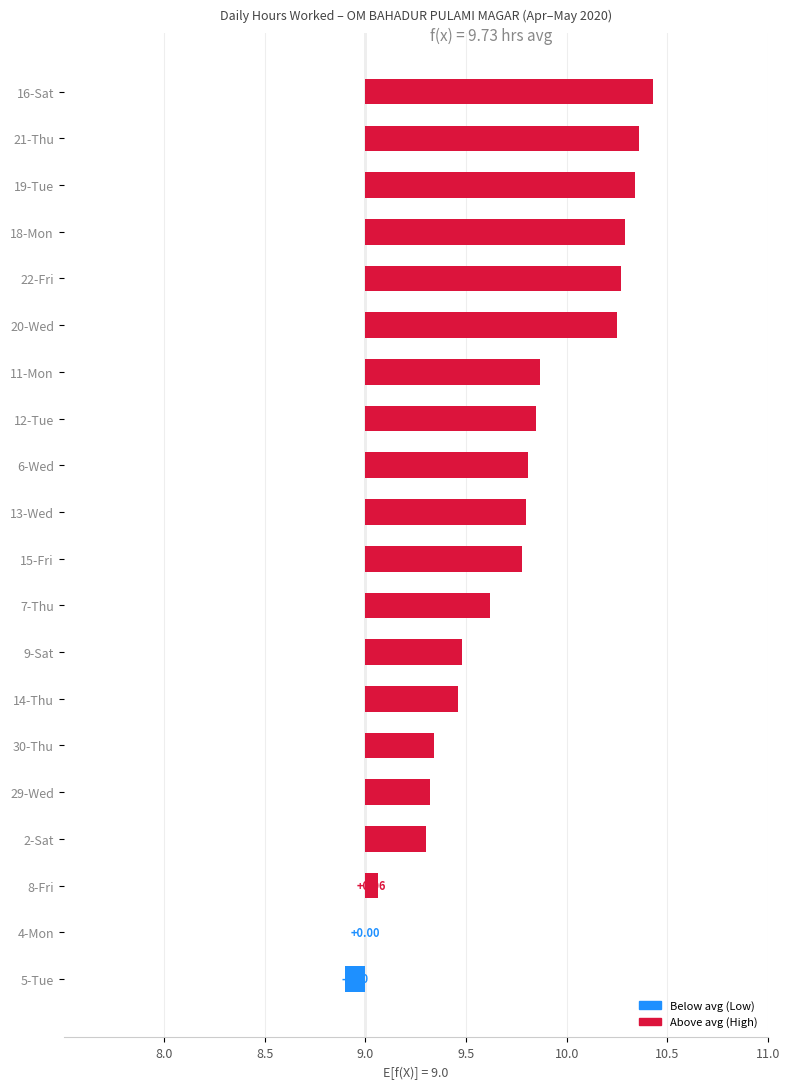

How many negative values are there?

1